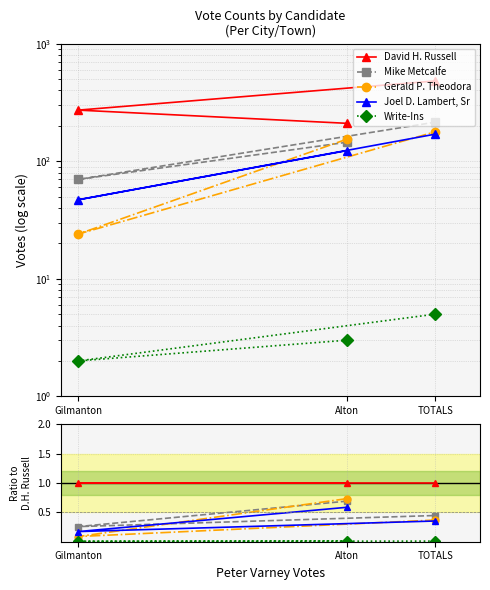

The value of Joel D. Lambert, Sr at Alton is 0.9. True or false?

False